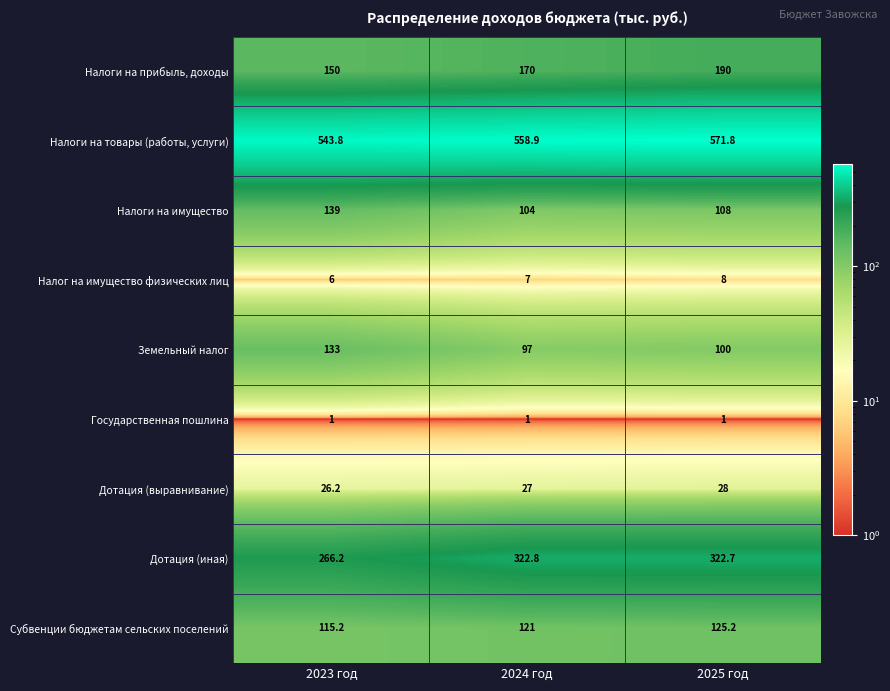

What is the difference between the maximum and minimum values in the Дотация (иная) series?

56.6